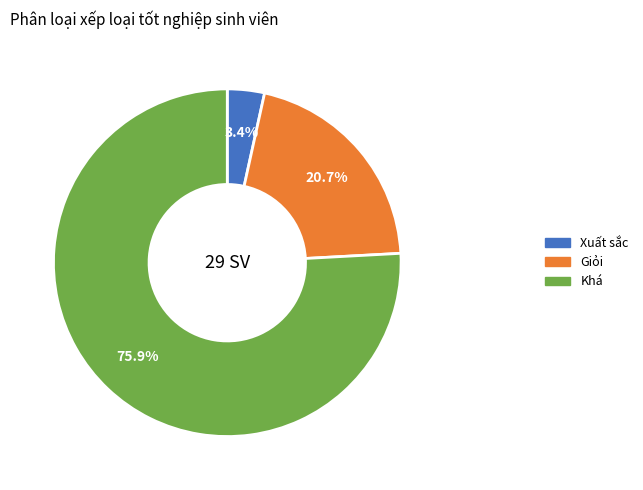

To the nearest percent, what is the difference between the Xuất sắc and Giỏi slice percentages?

17%